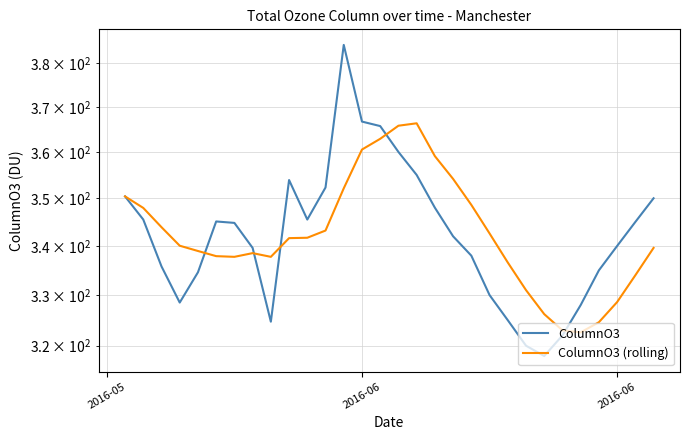

Is it true that ColumnO3 equals 592.0 at 9?

False